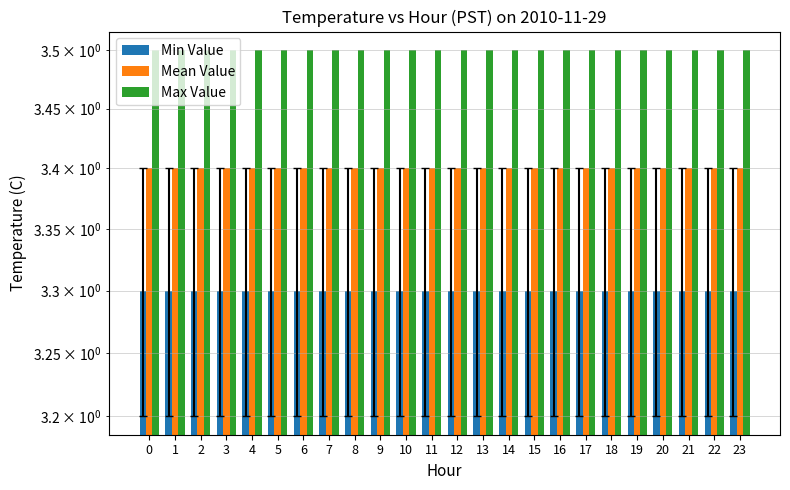

Reading right to left, extract all data points from this chart.

Min Value: 3.3	3.3	3.3	3.3	3.3	3.3	3.3	3.3	3.3	3.3	3.3	3.3	3.3	3.3	3.3	3.3	3.3	3.3	3.3	3.3	3.3	3.3	3.3	3.3
Mean Value: 3.4	3.4	3.4	3.4	3.4	3.4	3.4	3.4	3.4	3.4	3.4	3.4	3.4	3.4	3.4	3.4	3.4	3.4	3.4	3.4	3.4	3.4	3.4	3.4
Max Value: 3.5	3.5	3.5	3.5	3.5	3.5	3.5	3.5	3.5	3.5	3.5	3.5	3.5	3.5	3.5	3.5	3.5	3.5	3.5	3.5	3.5	3.5	3.5	3.5